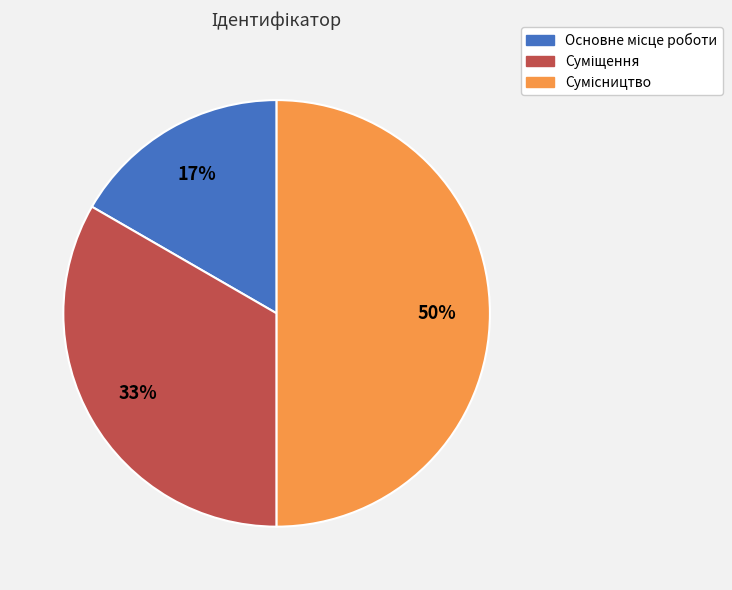

To the nearest percent, what is the difference between the largest and smallest slice percentages?

33%